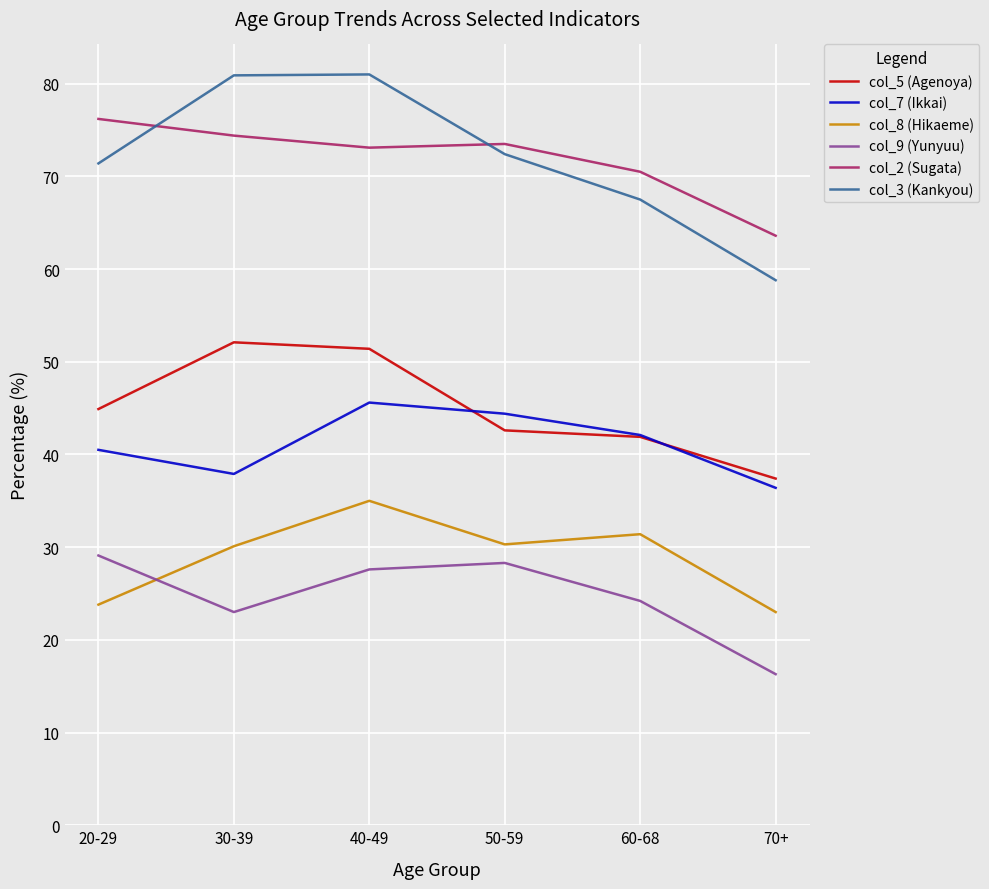

What is the average value of the col_3 (Kankyou) series?

72.0